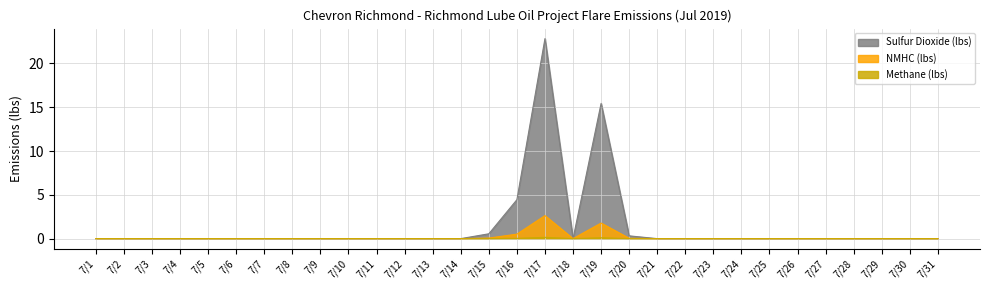

Which label corresponds to the largest value in the chart?

7/17